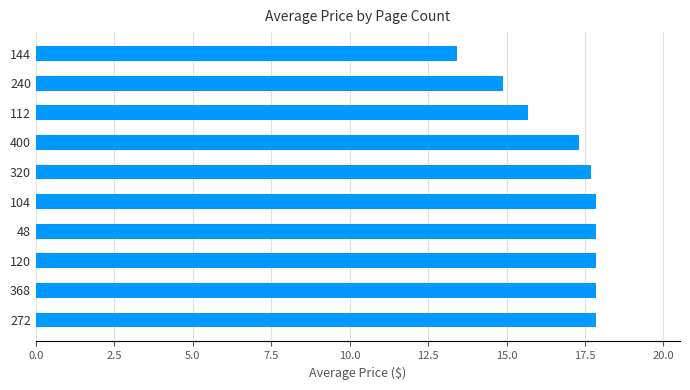

Which has a higher value, 240 or 400?

400